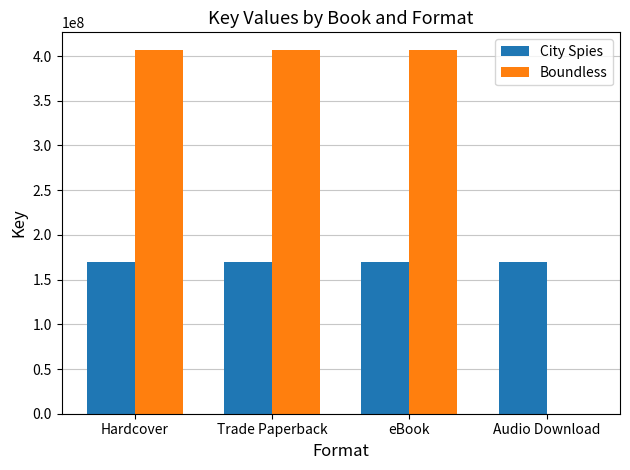

What is the difference between the Boundless values at Audio Download and Hardcover?

406214723